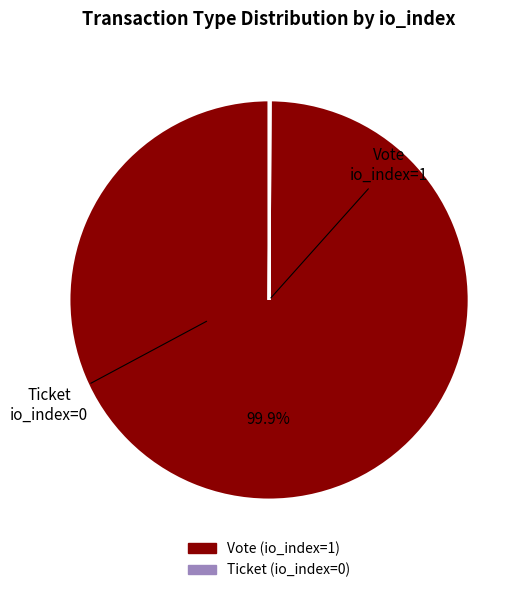

Which category has the biggest portion of the pie?

Vote